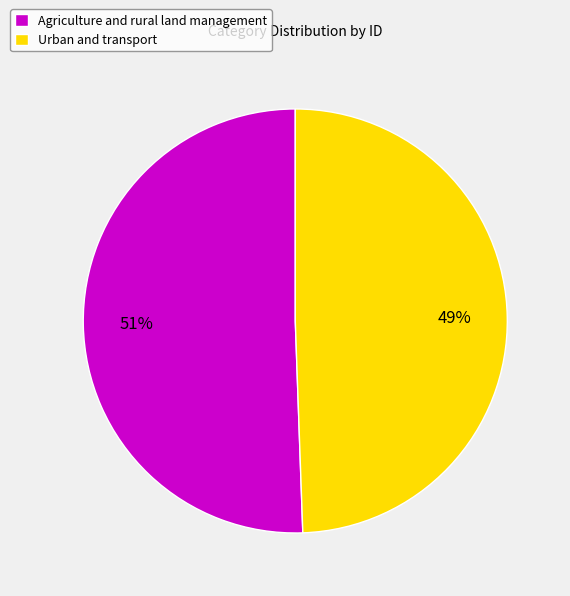

Do Agriculture and rural land management and Urban and transport together represent more than half of the pie?

Yes